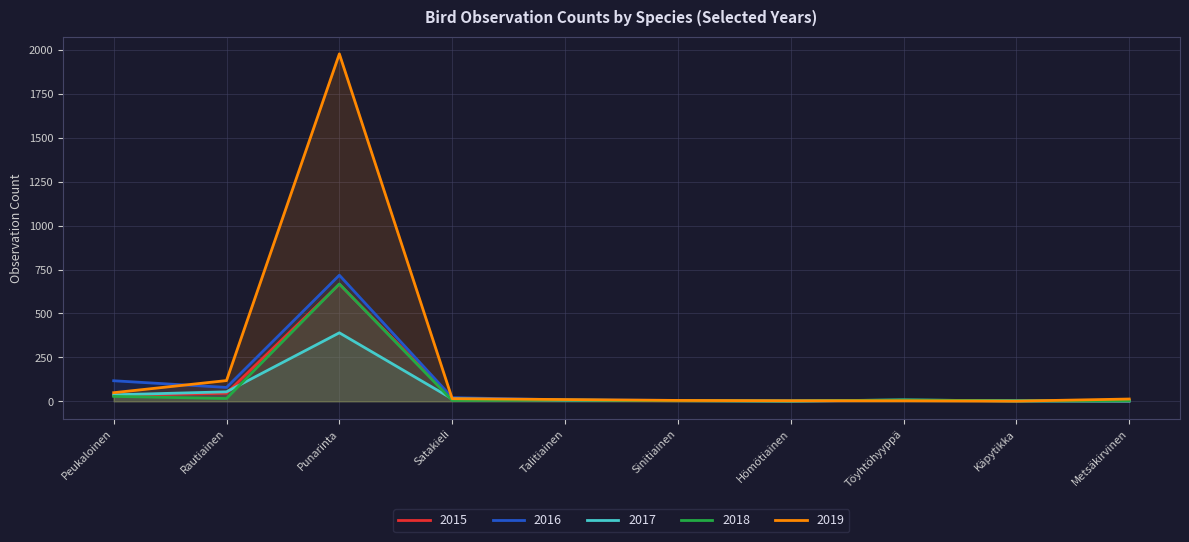

The 2019 series shows 1 at Töyhtöhyyppä. True or false?

False